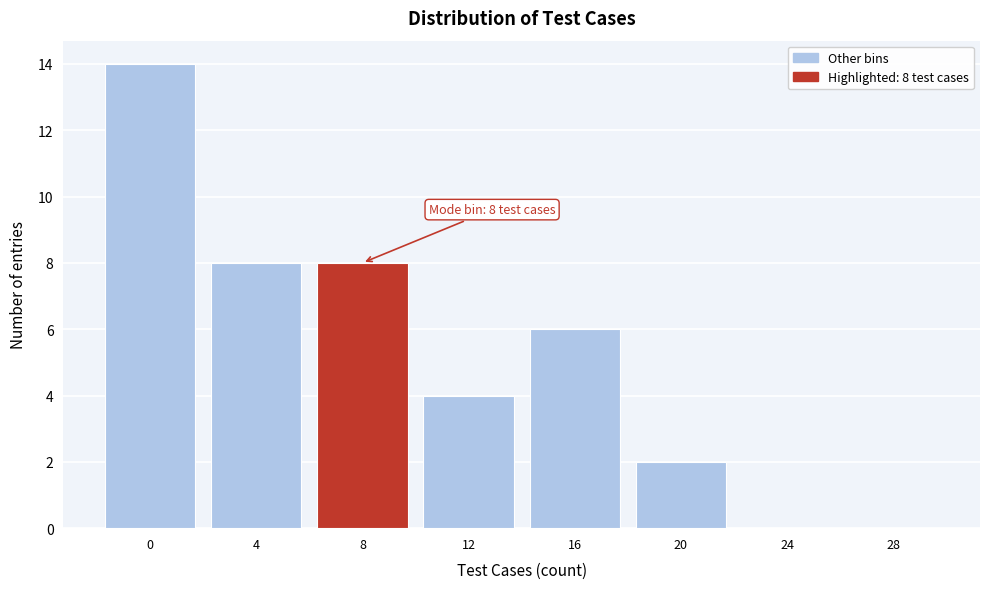

Reading right to left, transcribe all the data shown in this chart.

28=0	24=0	20=2	16=6	12=4	8=8	4=8	0=14